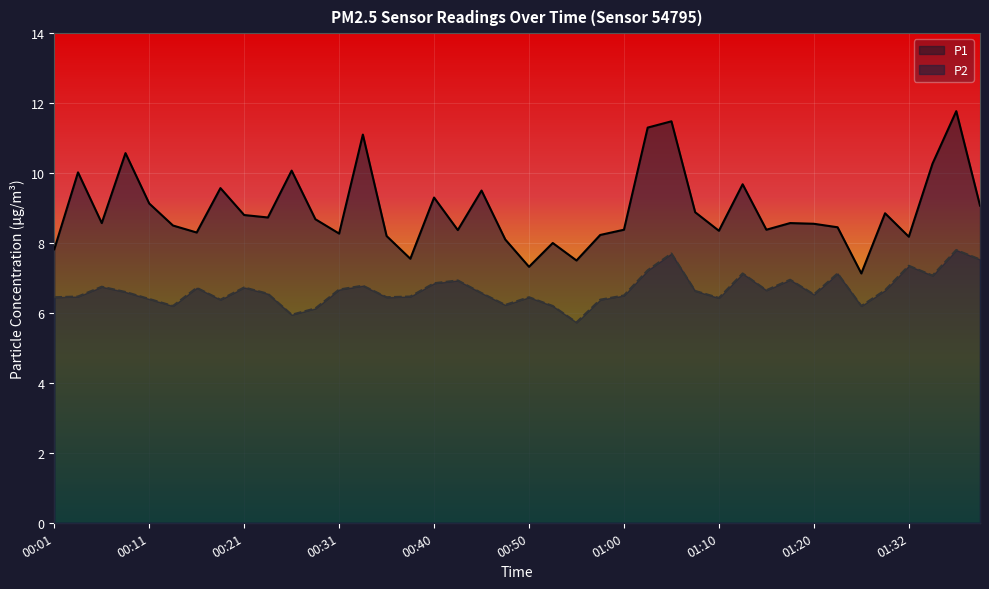

At which category does P1 reach its first local valley?

00:06